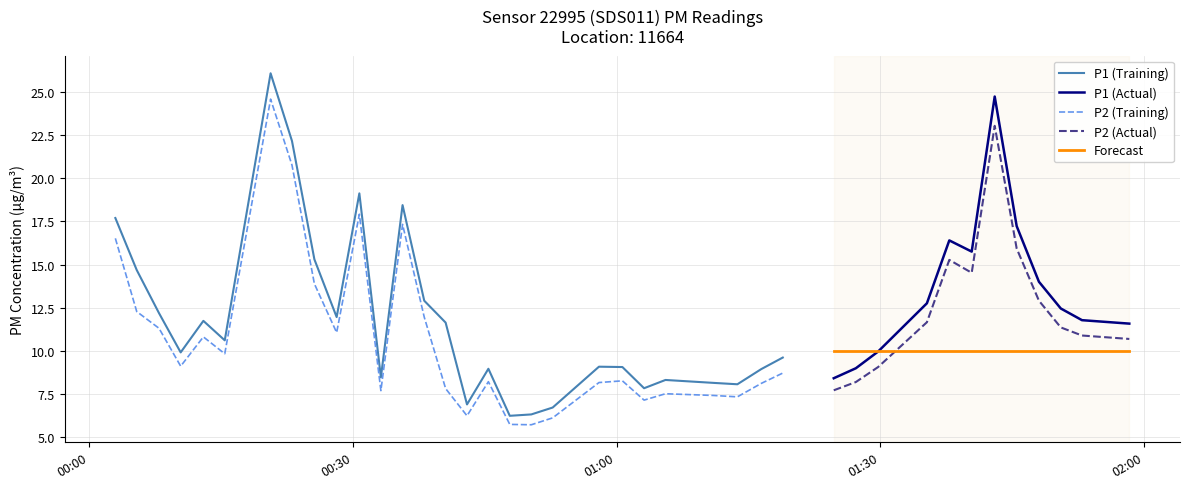

Where is the first local minimum for P1?

3